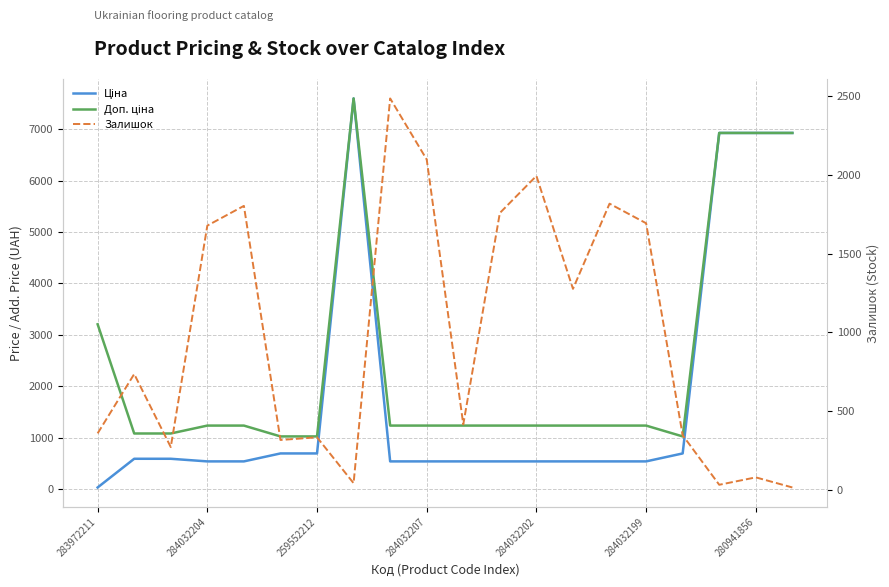

Rank the series by their maximum value, from highest to lowest.

Ціна, Доп. ціна, Залишок